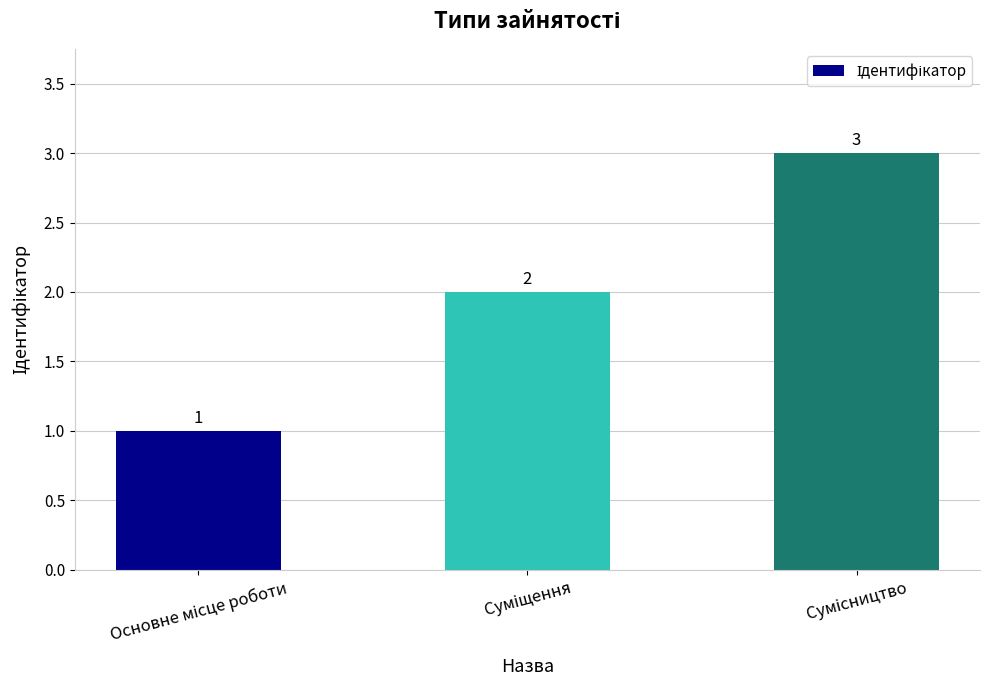

What is the maximum value shown in the chart?

3